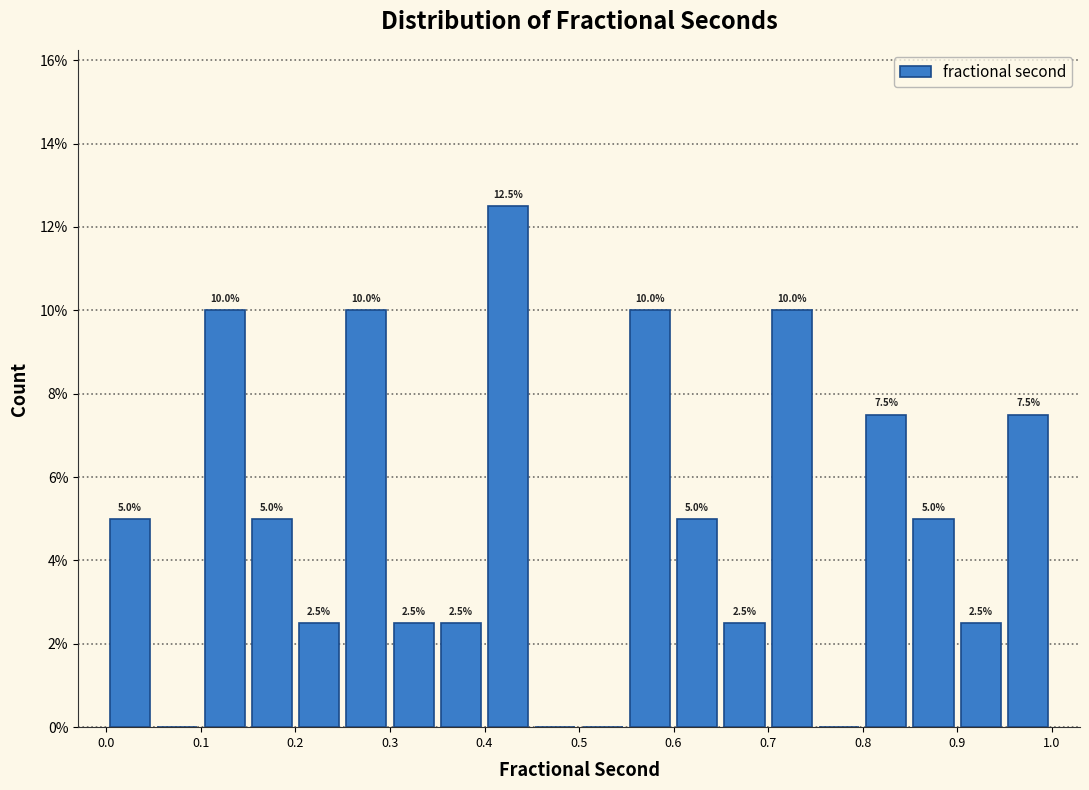

Which range on the x-axis has the tallest bar?

0.40 to 0.45